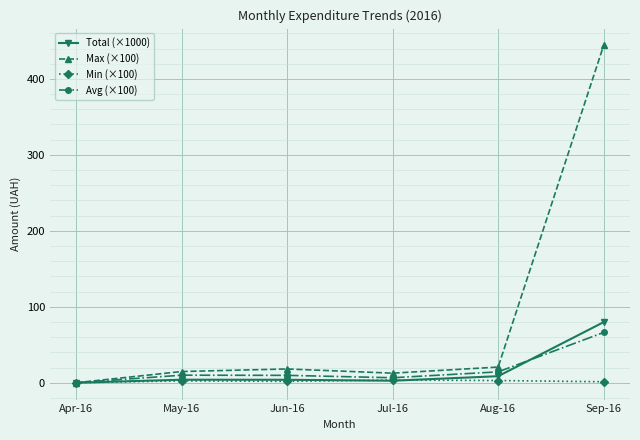

What is the spread (max minus min) of values at Jul-16?

10.0